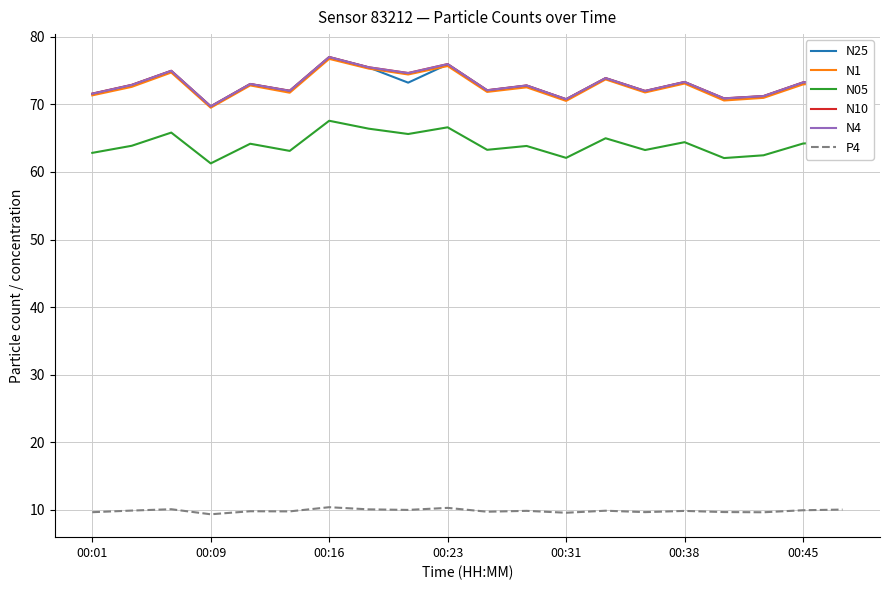

What is the smallest value displayed?

9.3